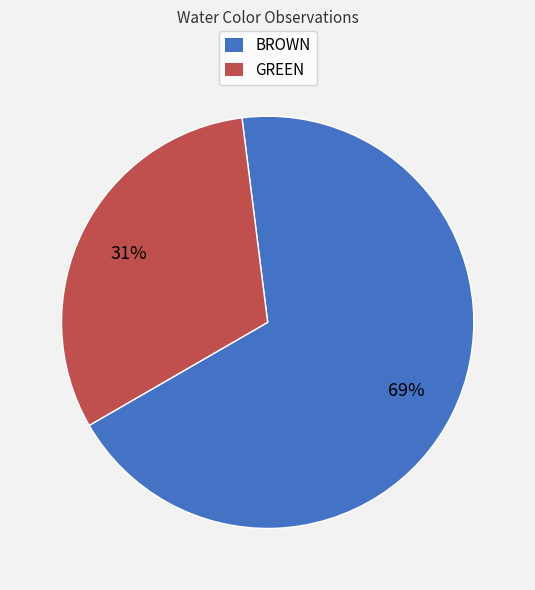

Which has a higher value, BROWN or GREEN?

BROWN